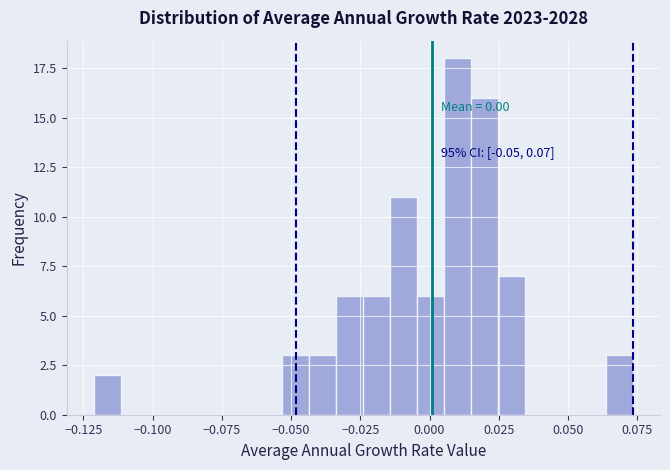

Around what value on the x-axis is the tallest bar? Give the approximate position of its centre, as read against the axis.

0.010